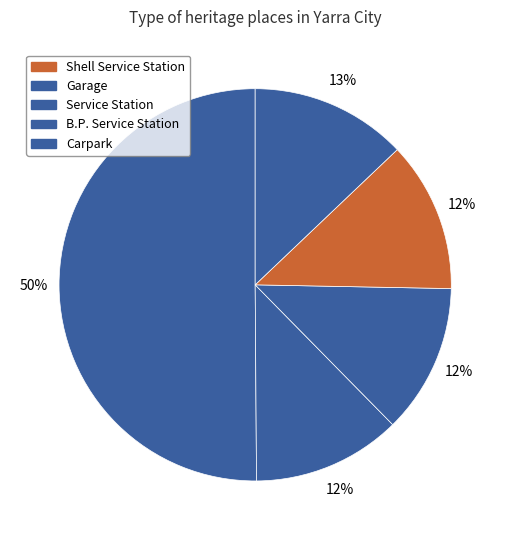

What is the largest slice in the pie chart?

Garage